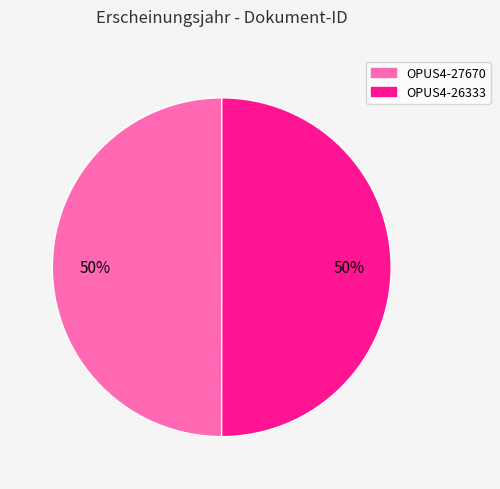

What percentage is the OPUS4-26333 slice, to the nearest percent?

50%